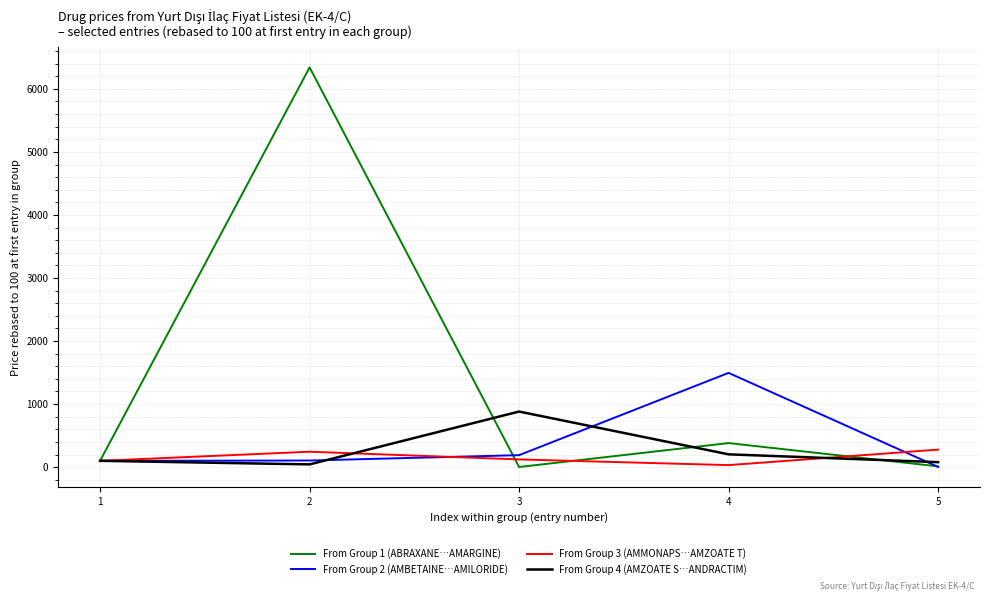

Is the value of From Group 2 (AMBETAINE…AMILORIDE) at 4 greater than the value of From Group 4 (AMZOATE S…ANDRACTIM) at 4?

Yes